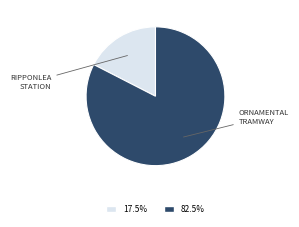

Is there a majority slice in this chart?

Yes